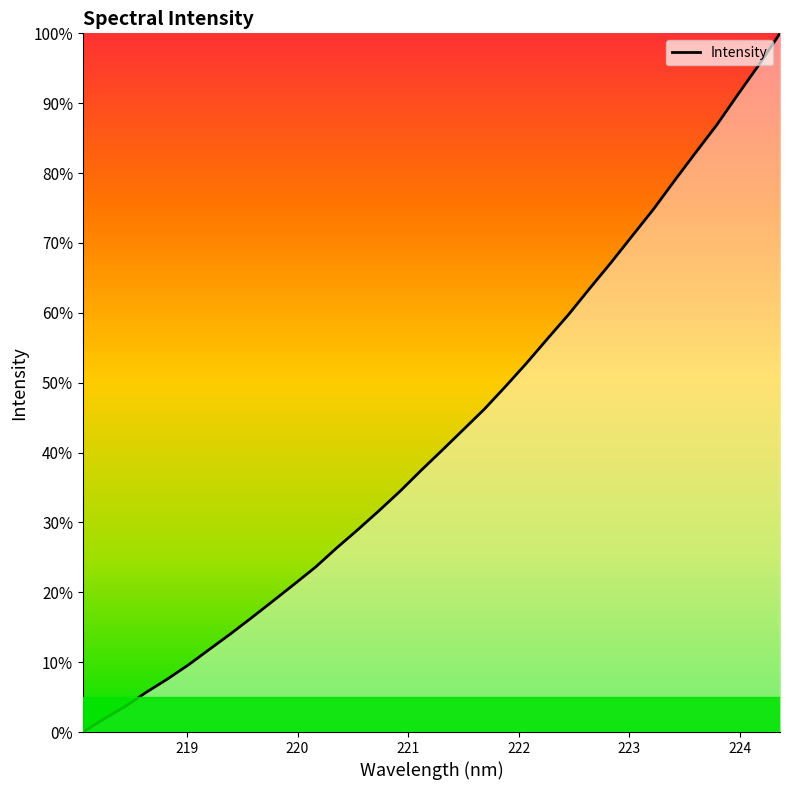

What is the difference between the maximum and minimum values?

100.0